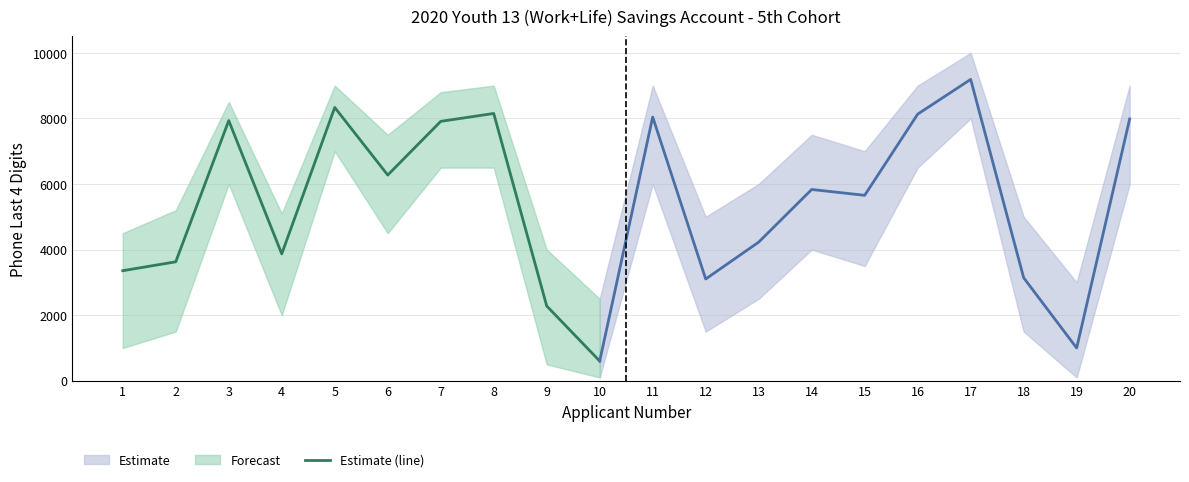

At which category does the chart reach its minimum across all series?

10